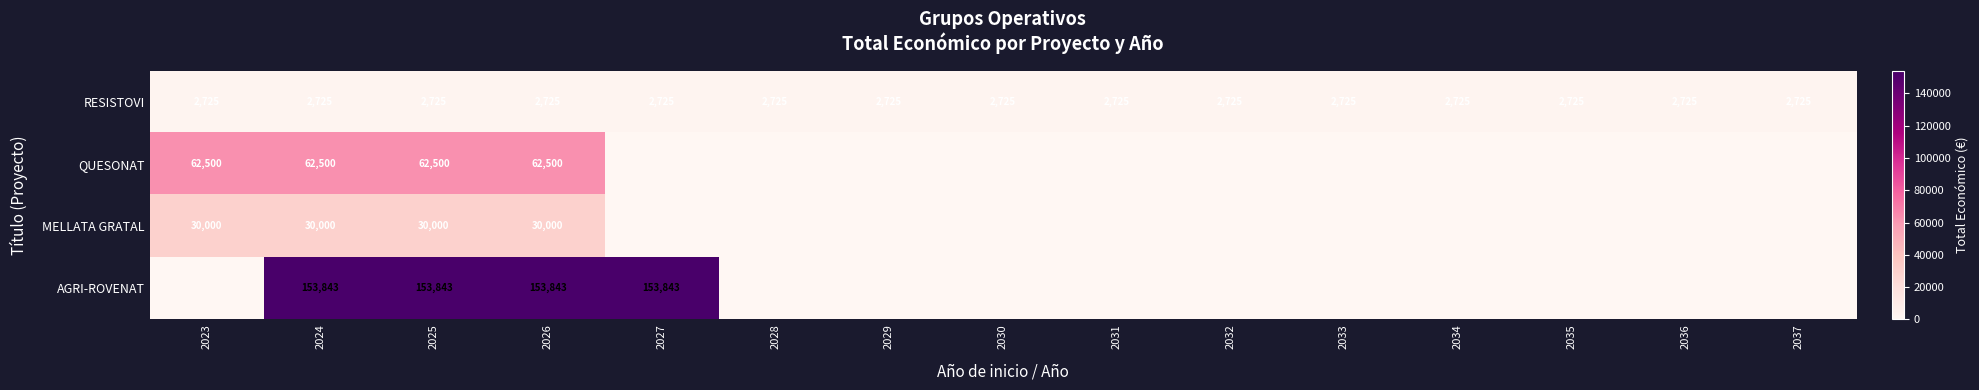

The value of RESISTOVI at 2033 is 2725. True or false?

True